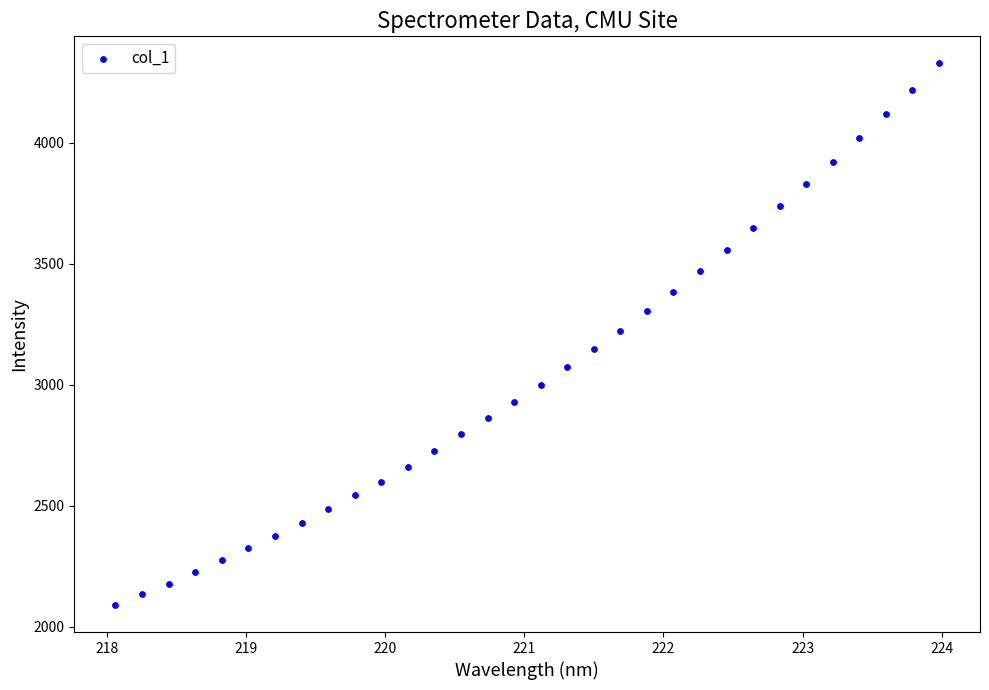

What is the range of Y values (max minus min)?

2237.5